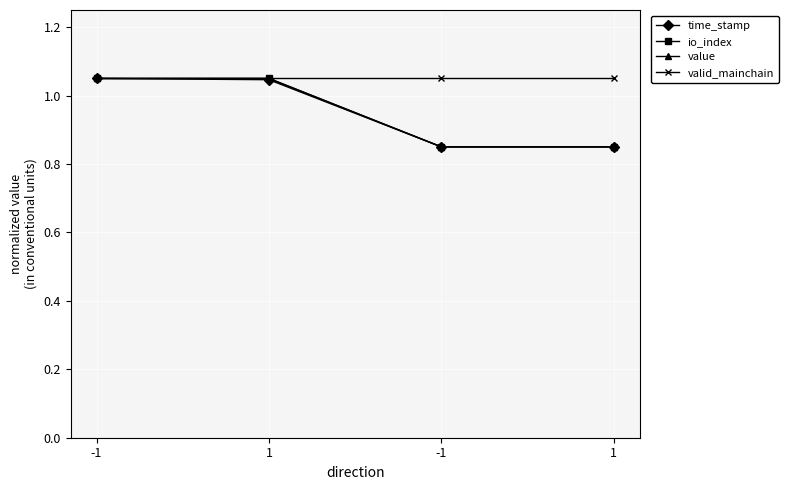

Reading left to right, list all the values displayed in this chart.

time_stamp: -1=1.1	1=1.0	-1=0.9	1=0.8
io_index: -1=1.1	1=1.1	-1=0.8	1=0.8
value: -1=1.1	1=1.1	-1=0.8	1=0.8
valid_mainchain: -1=1.1	1=1.1	-1=1.1	1=1.1